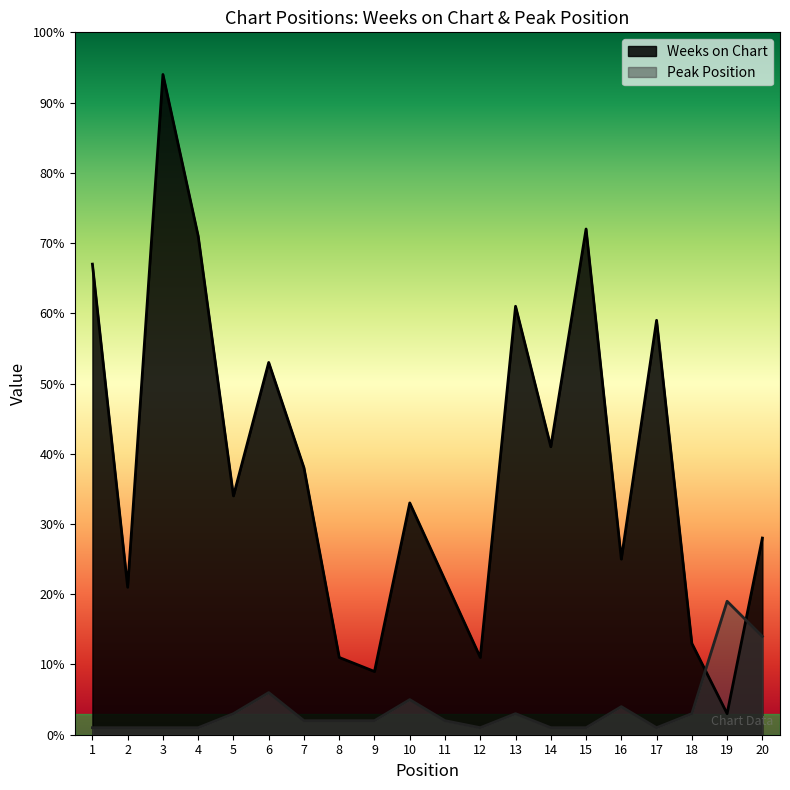

Which series has the largest total across all categories?

Weeks on Chart